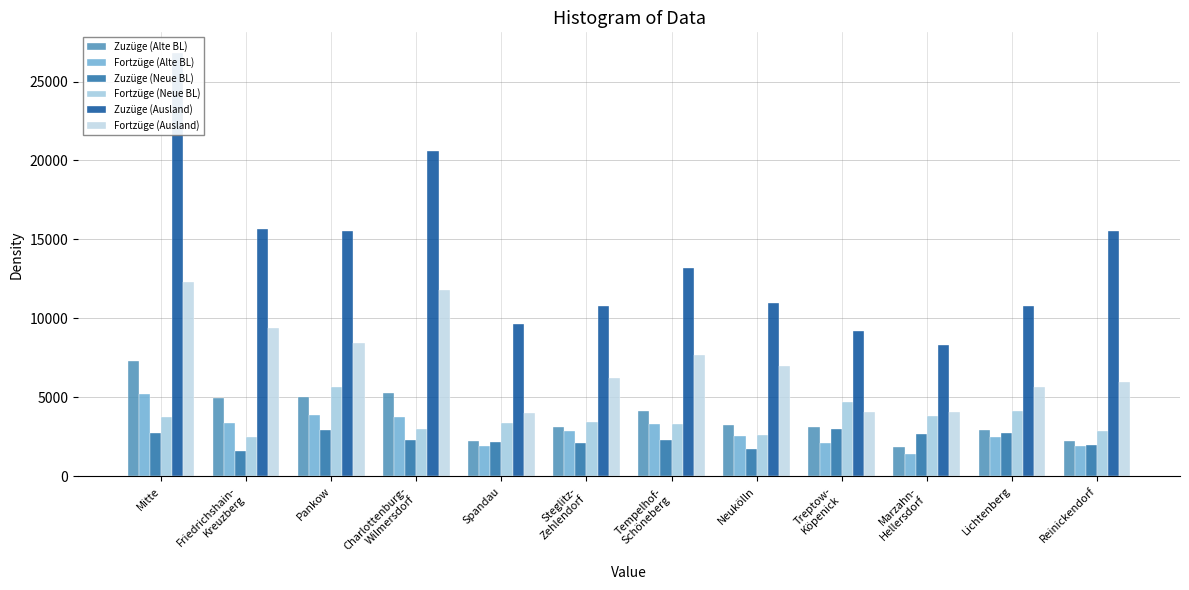

Reading right to left, extract all data points from this chart.

Zuzüge (Alte BL): 2215	2957	1846	3116	3274	4131	3125	2209	5303	5046	4932	7326
Fortzüge (Alte BL): 1948	2474	1411	2128	2570	3332	2886	1947	3762	3900	3345	5233
Zuzüge (Neue BL): 1986	2744	2691	3027	1754	2300	2110	2181	2292	2920	1622	2769
Fortzüge (Neue BL): 2898	4132	3851	4733	2594	3284	3447	3382	2971	5639	2462	3786
Zuzüge (Ausland): 15516	10797	8307	9202	10972	13163	10811	9651	20588	15514	15648	26775
Fortzüge (Ausland): 5984	5671	4085	4086	6979	7681	6210	4007	11817	8467	9396	12322